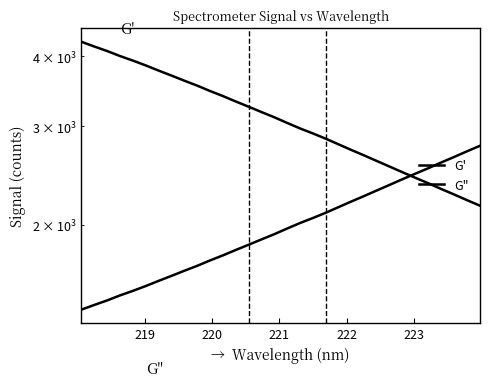

Is this an area chart (filled region under the line)?

No